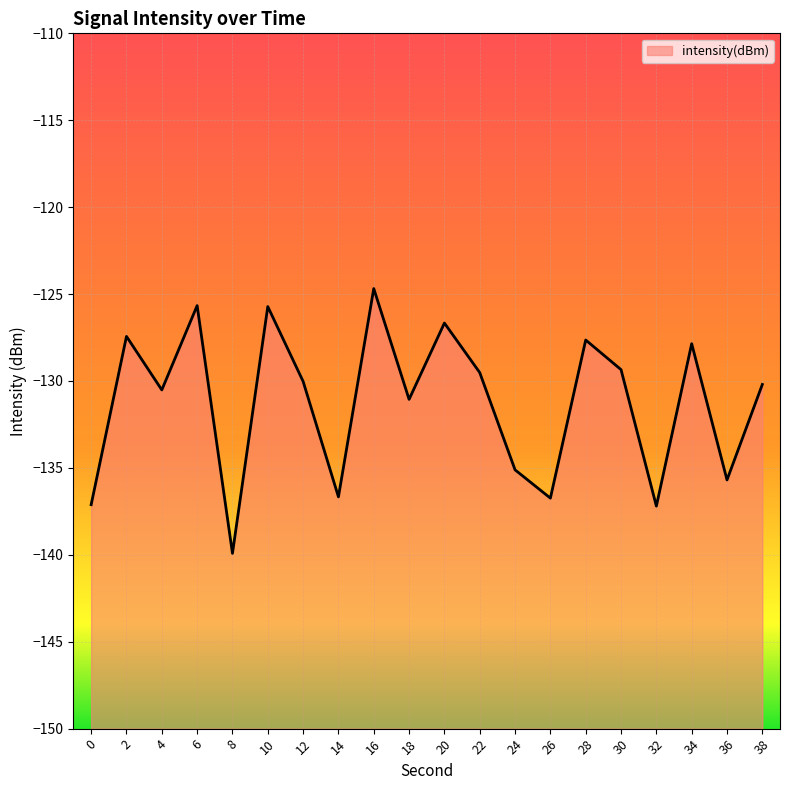

Rank the categories by value from highest to lowest.

16, 6, 10, 20, 2, 28, 34, 30, 22, 12, 38, 4, 18, 24, 36, 14, 26, 0, 32, 8